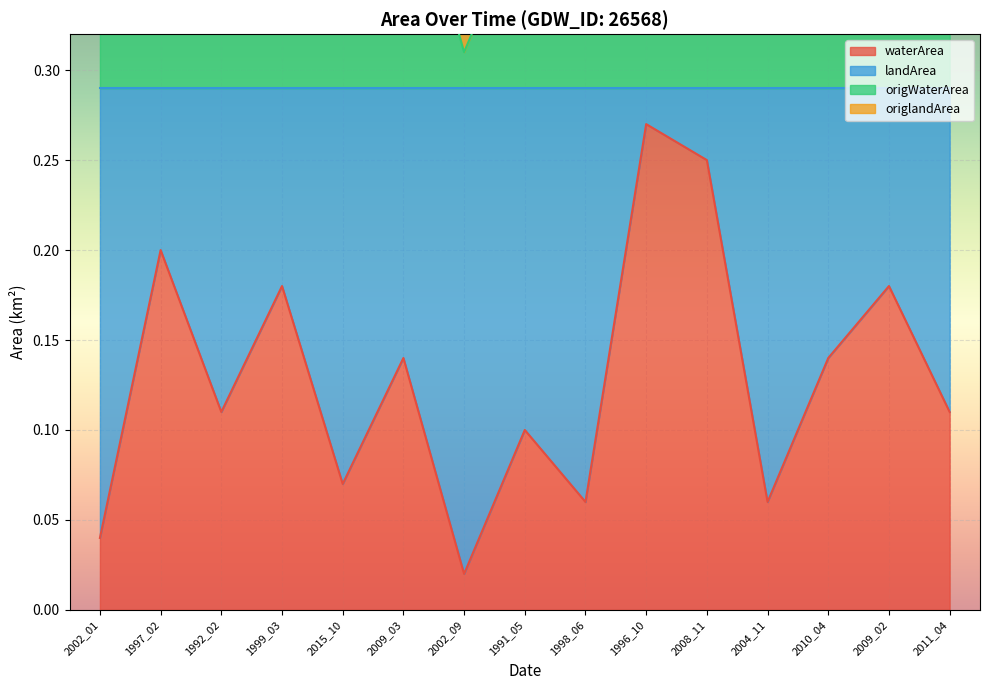

The value of waterArea at 1997_02 is 0.2. True or false?

True